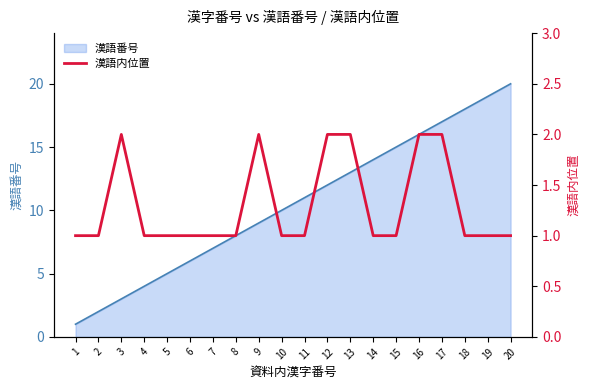

The 漢語番号 series shows 9 at 9. True or false?

True